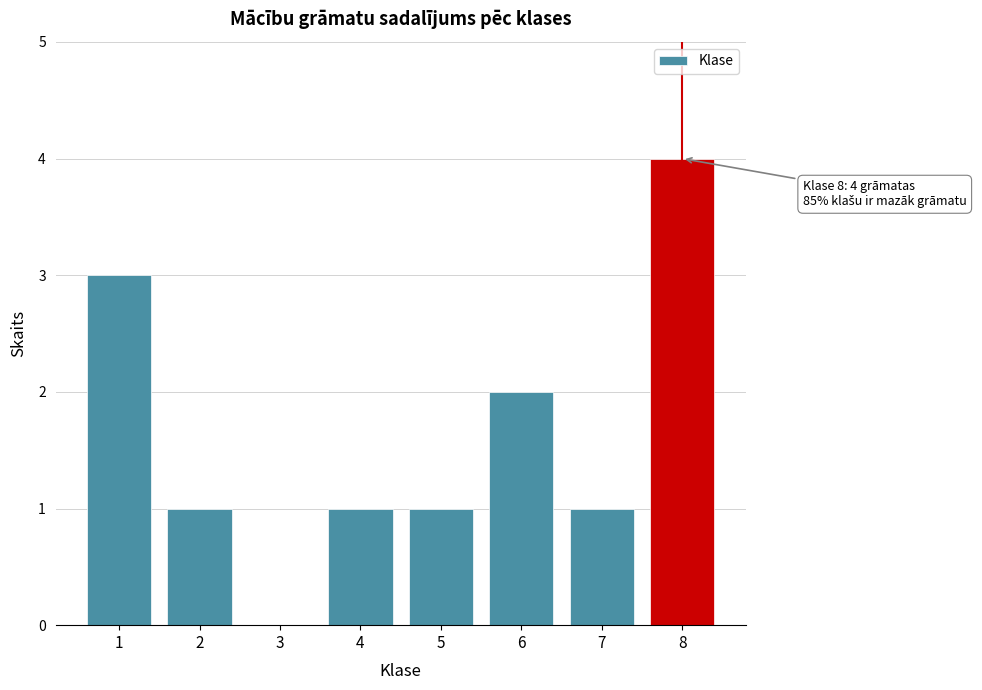

Reading left to right, extract all data points from this chart.

1=3	2=1	3=0	4=1	5=1	6=2	7=1	8=4